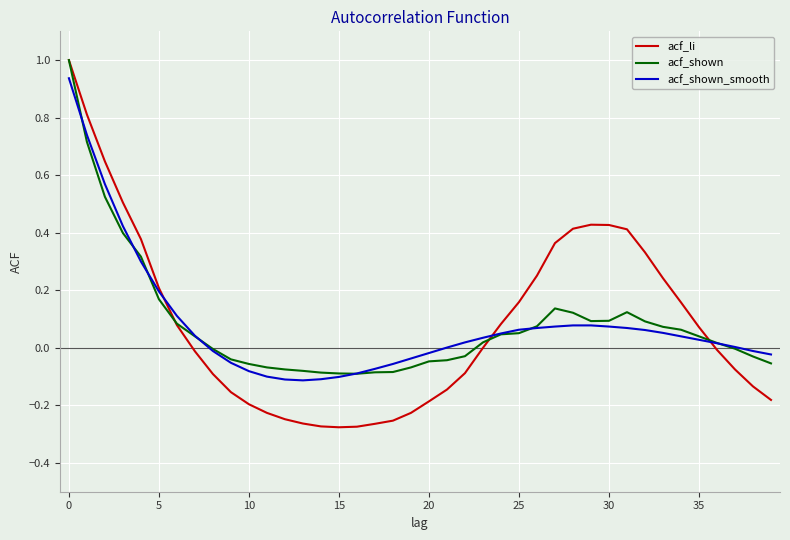

In acf_shown, how many points are higher than both neighbors (excluding endpoints)?

2